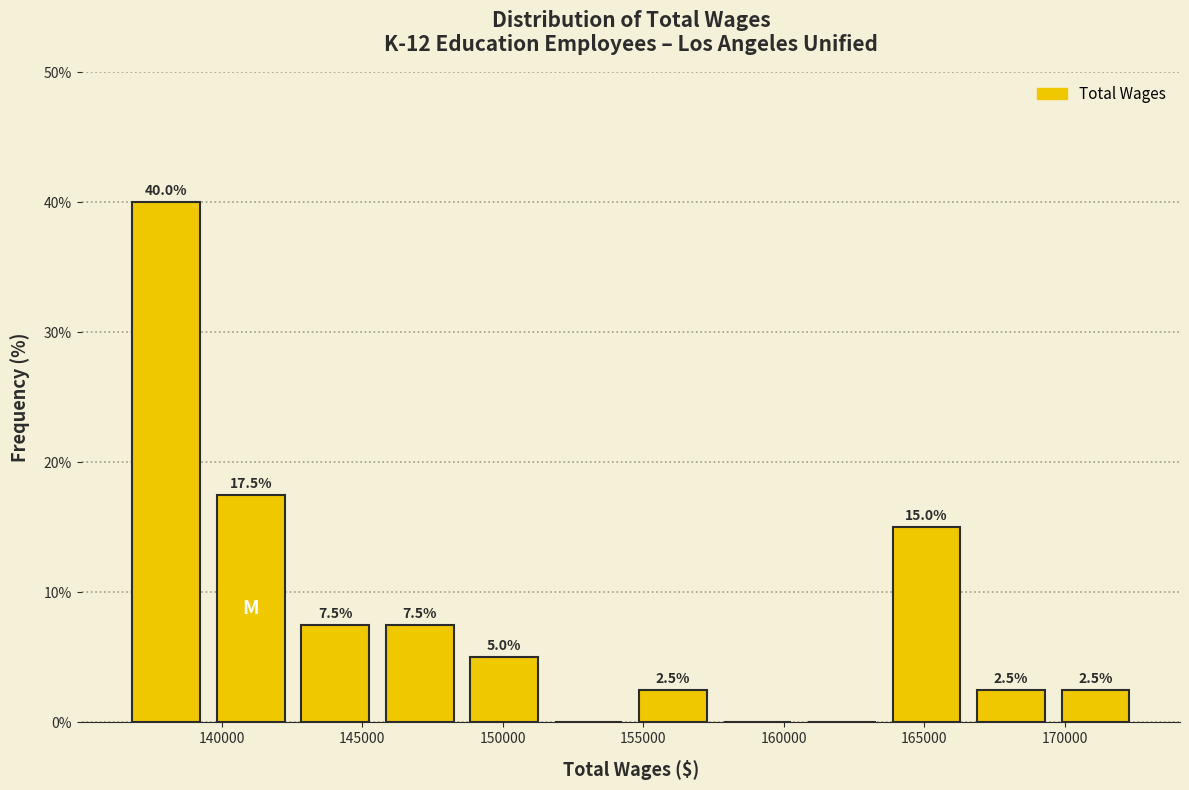

Which range on the x-axis has the tallest bar?

136500 to 139500